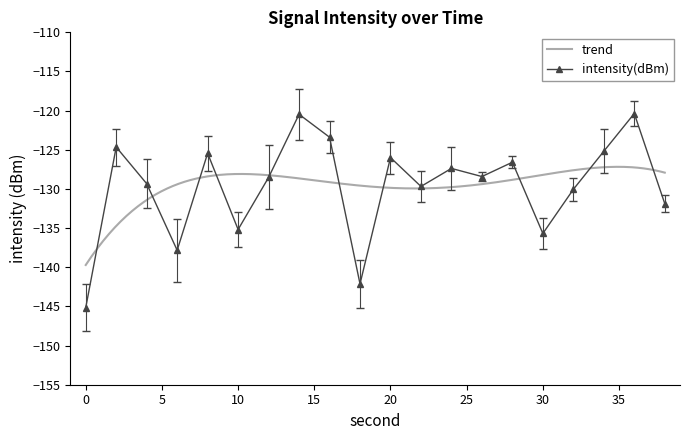

What is the value of the 1st point from the left?

-145.2